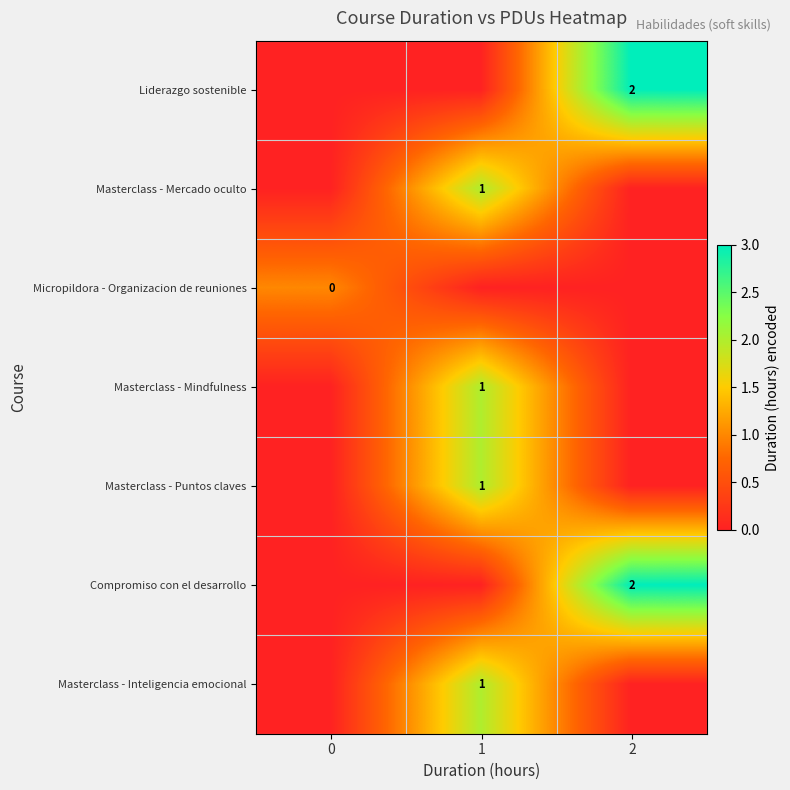

True or false: Liderazgo sostenible has a value of 2 at 2.

True